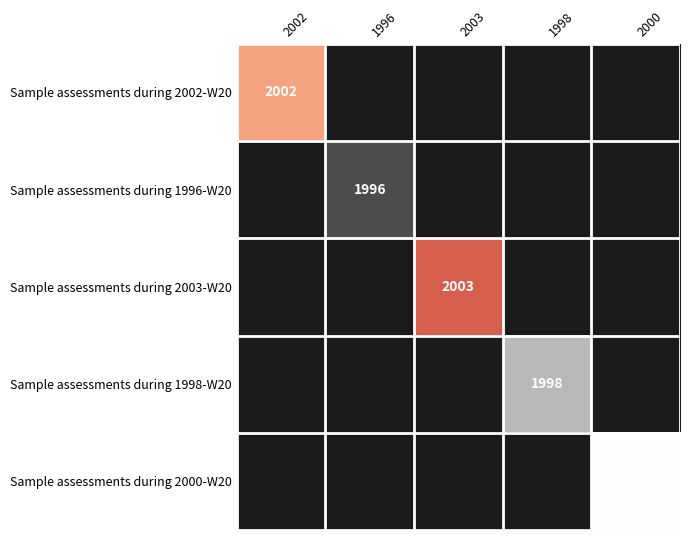

The value of Sample assessments during 1996-W20 at 1996 is 3391. True or false?

False